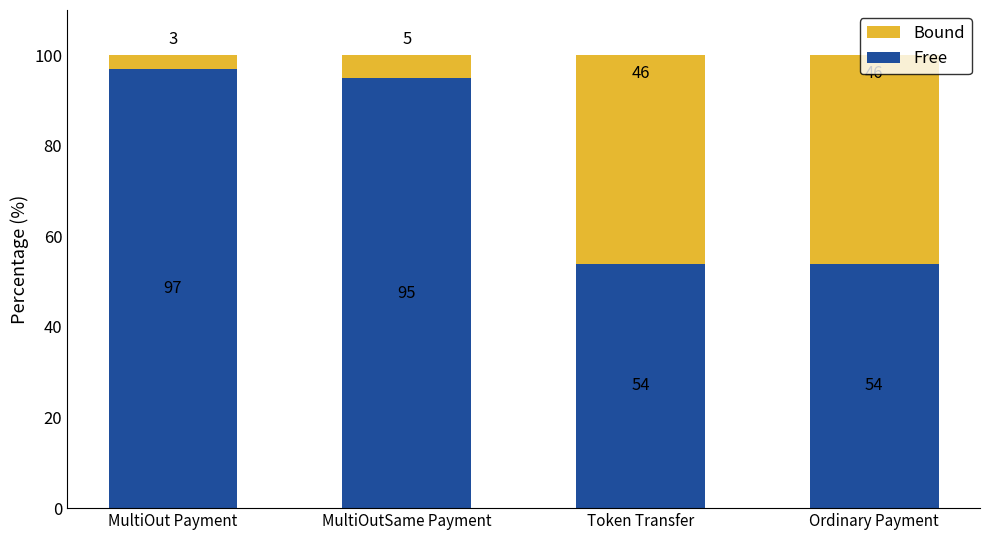

What is the total value across all series at MultiOut Payment?

100